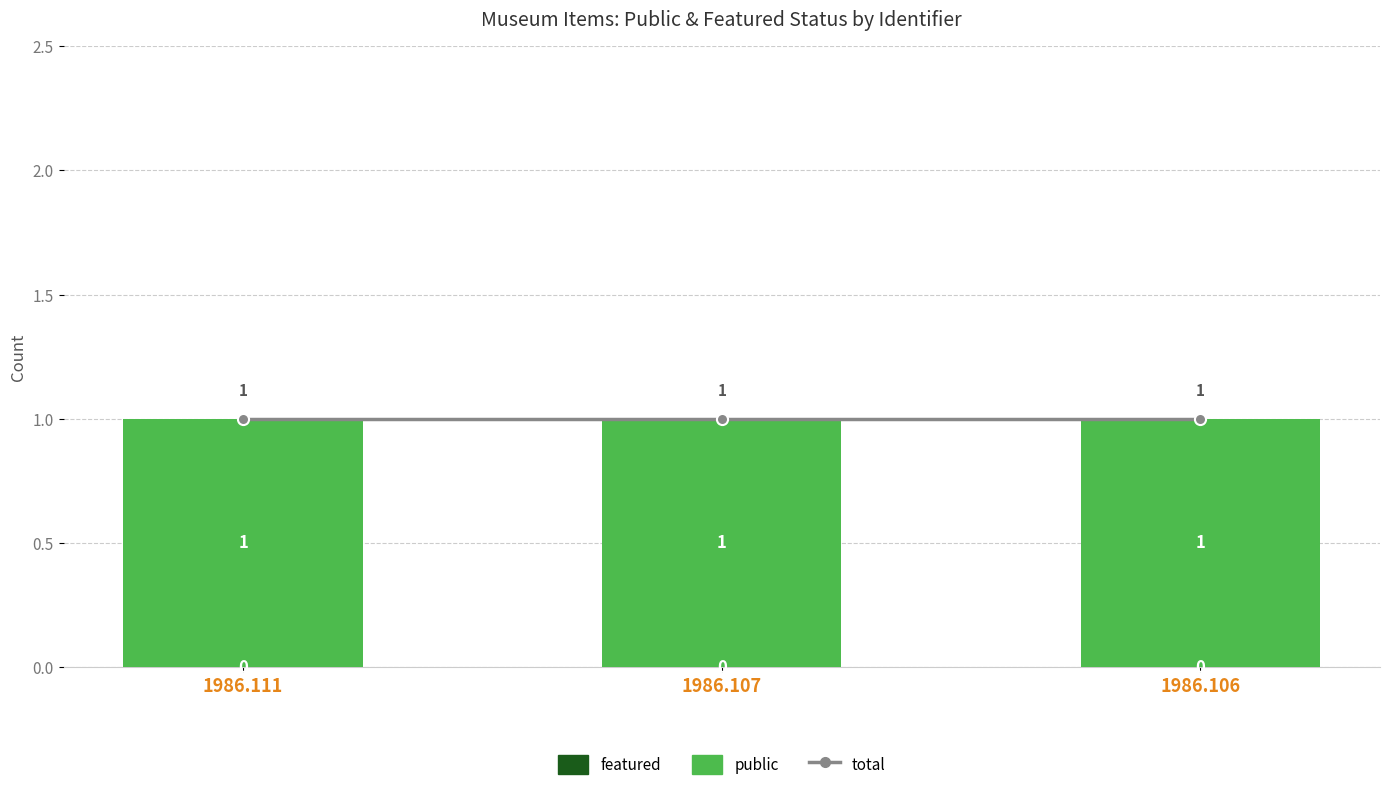

List the series in order of their peak value, lowest first.

featured, total, public